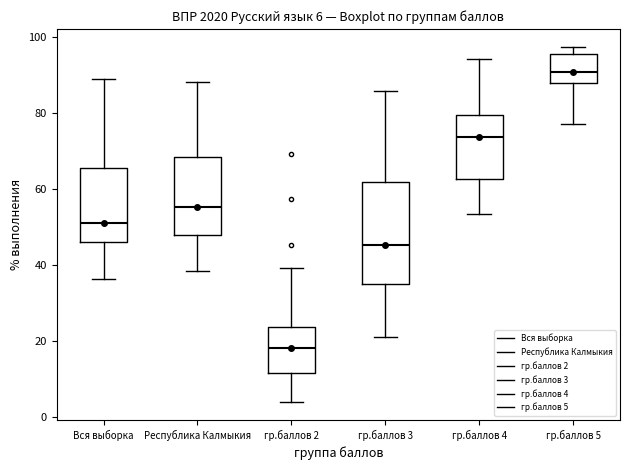

Comparing the boxes themselves (not the whiskers), which one is the tallest?

гр.баллов 3